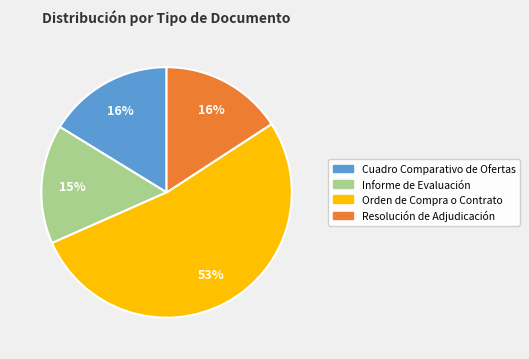

To the nearest percent, what is the combined percentage of Informe de Evaluación and Orden de Compra o Contrato?

68%